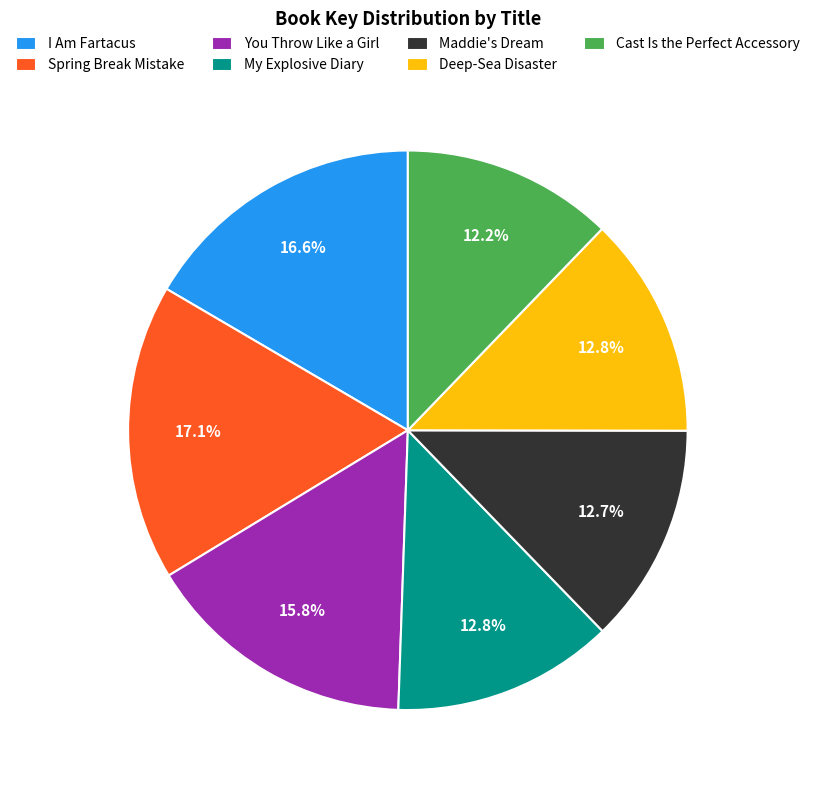

Count the number of slices in the pie.

7